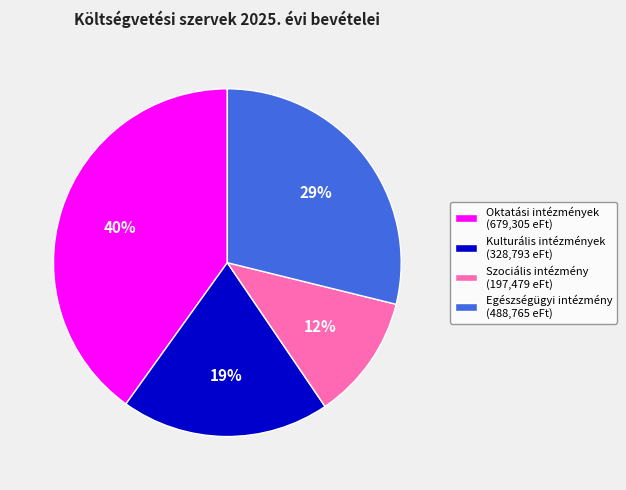

To the nearest percent, what is the difference between the Oktatási intézmények and Kulturális intézmények slice percentages?

21%